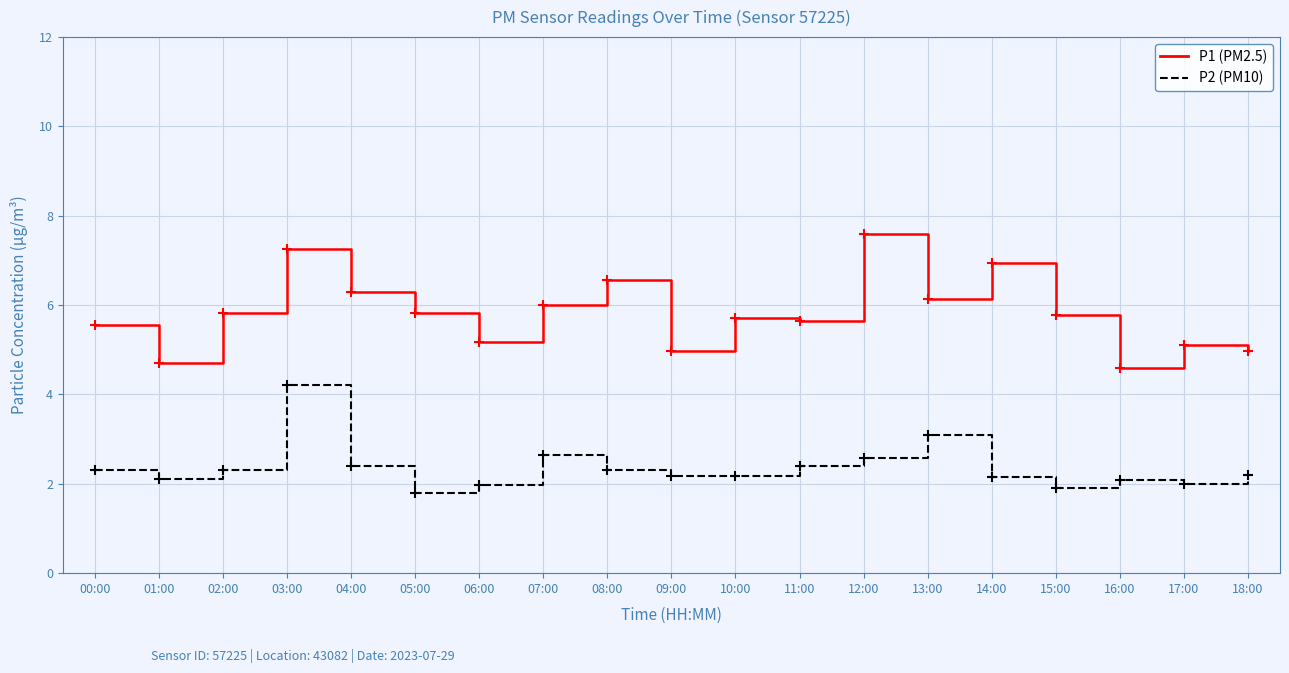

What is the greatest value displayed?

7.6